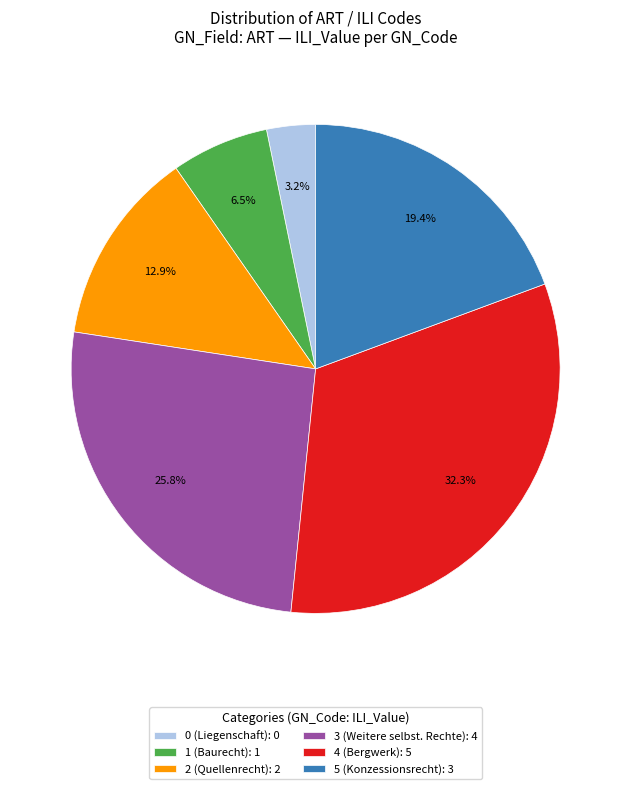

Which category has the biggest portion of the pie?

4 (Bergwerk)